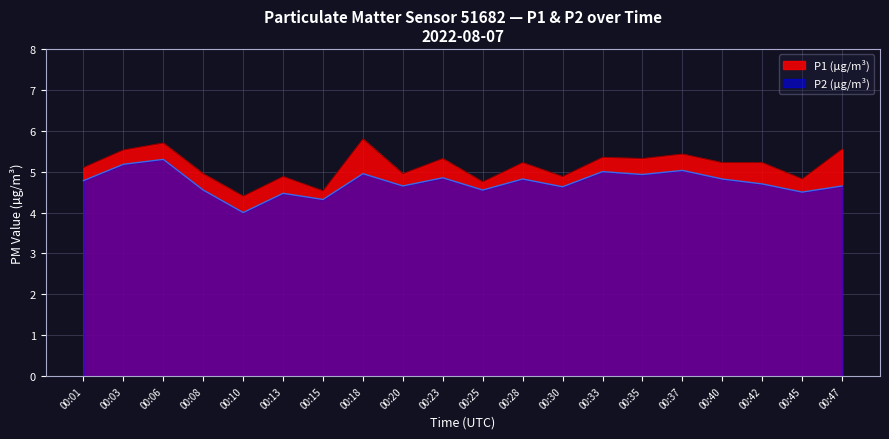

Which series has the largest total across all categories?

P1 (µg/m³)